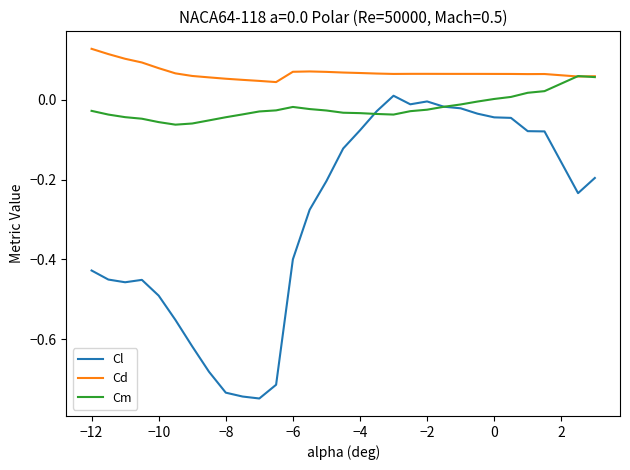

True or false: Cl and Cd intersect in this chart.

False